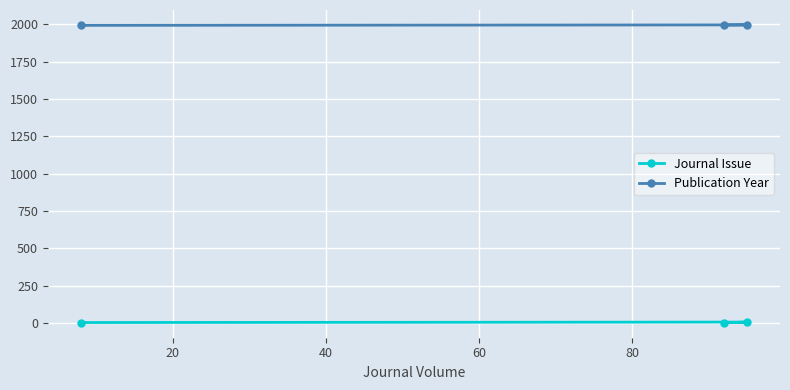

Is this an area chart (filled region under the line)?

No